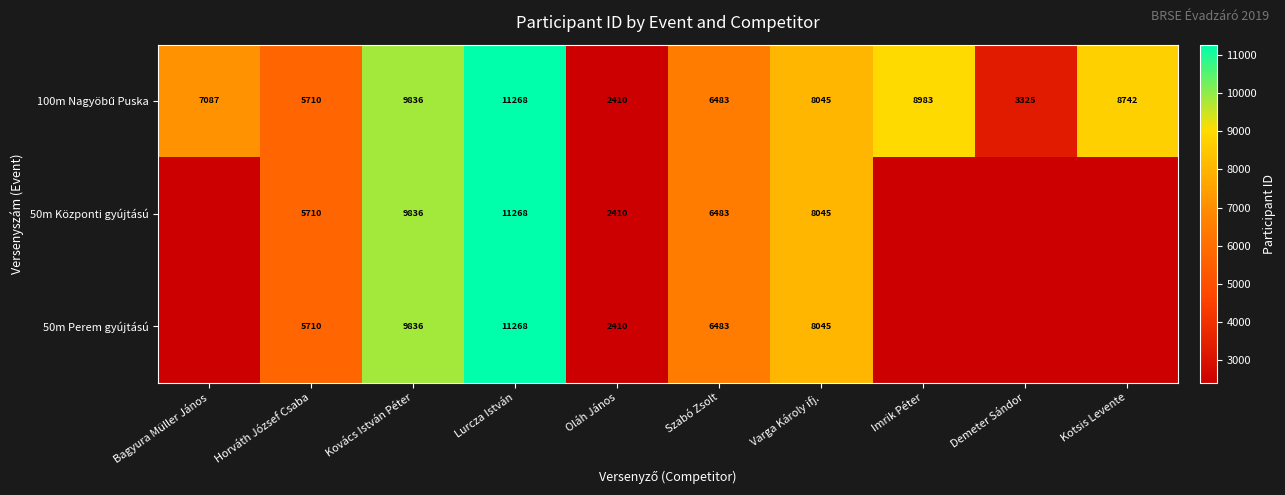

What is the sum of the 50m Központi gyújtású values at Oláh János and Varga Károly ifj.?

10455